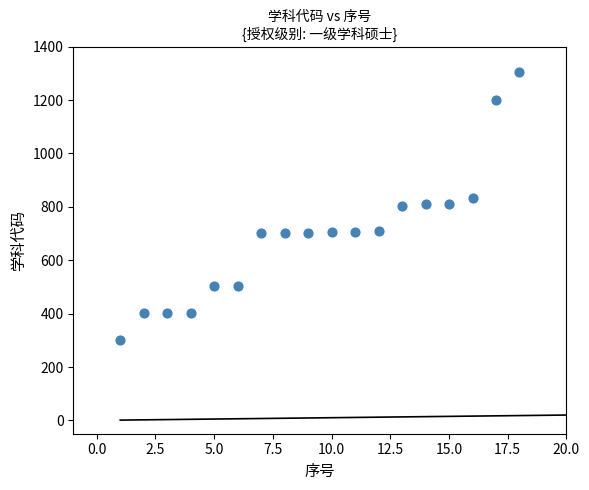

What is the range of X values (max minus min)?

17